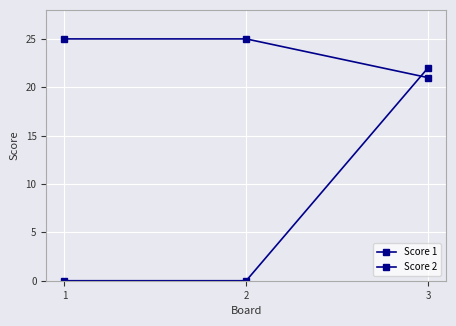

What is the average value of the Score 2 series?

24